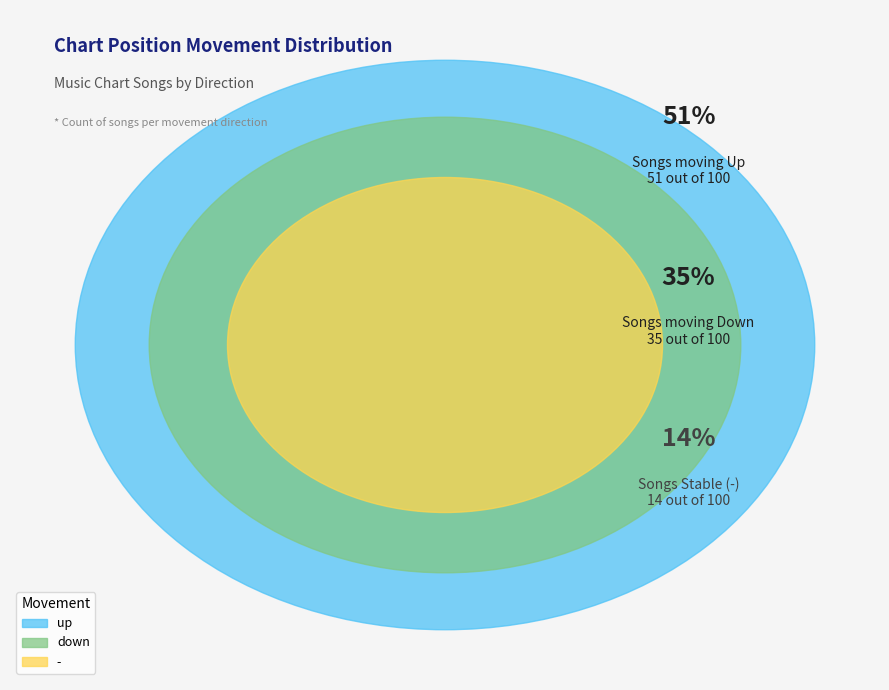

What is the largest slice in the pie chart?

up